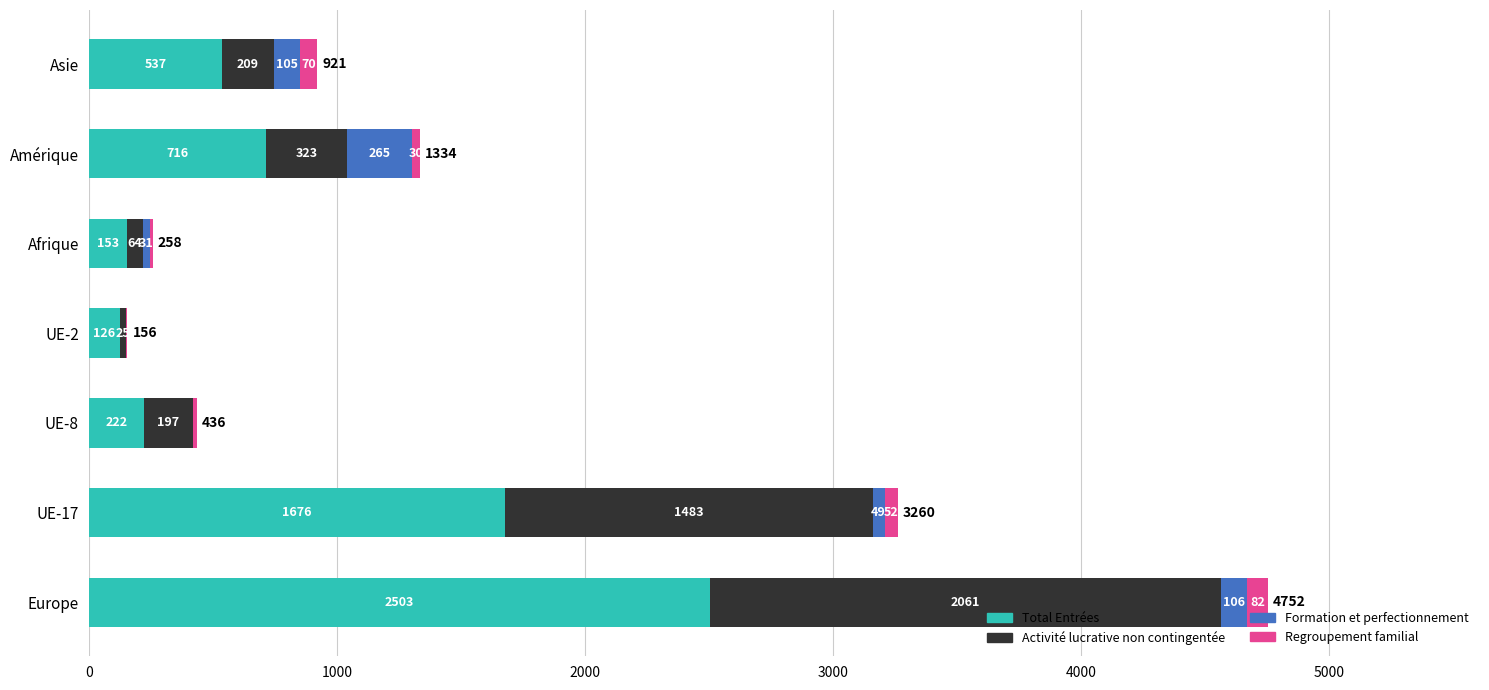

What is the maximum value for Total Entrées?

2503